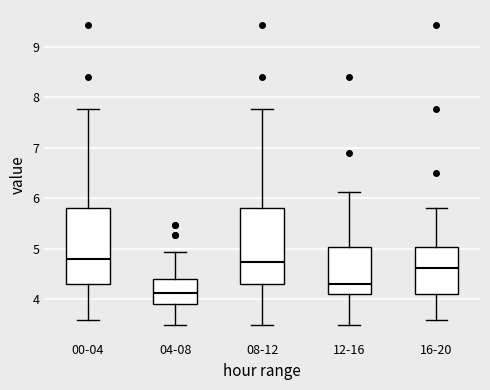

Reading left to right, read every box against the y-axis: the position of its median line, the range the box covers, and the ends of its whiskers. The values are not printed on the chart, so give them approximately, as read against the axis.

00-04: median 4.8, box 4.3 to 5.8, whiskers 3.6 to 7.8
04-08: median 4.1, box 3.9 to 4.4, whiskers 3.5 to 4.9
08-12: median 4.7, box 4.3 to 5.8, whiskers 3.5 to 7.8
12-16: median 4.3, box 4.1 to 5.0, whiskers 3.5 to 6.1
16-20: median 4.6, box 4.1 to 5.0, whiskers 3.6 to 5.8